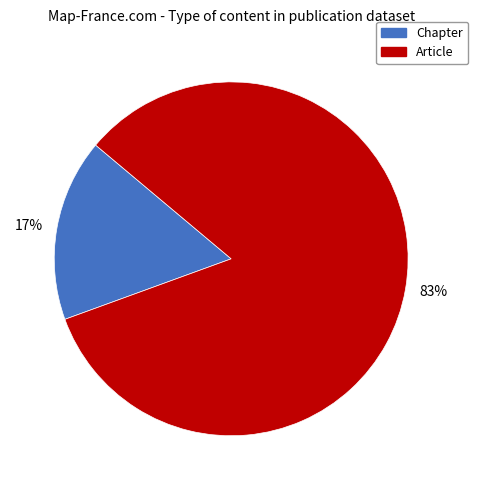

To the nearest percent, what is the combined percentage of 17% and 83%?

100%